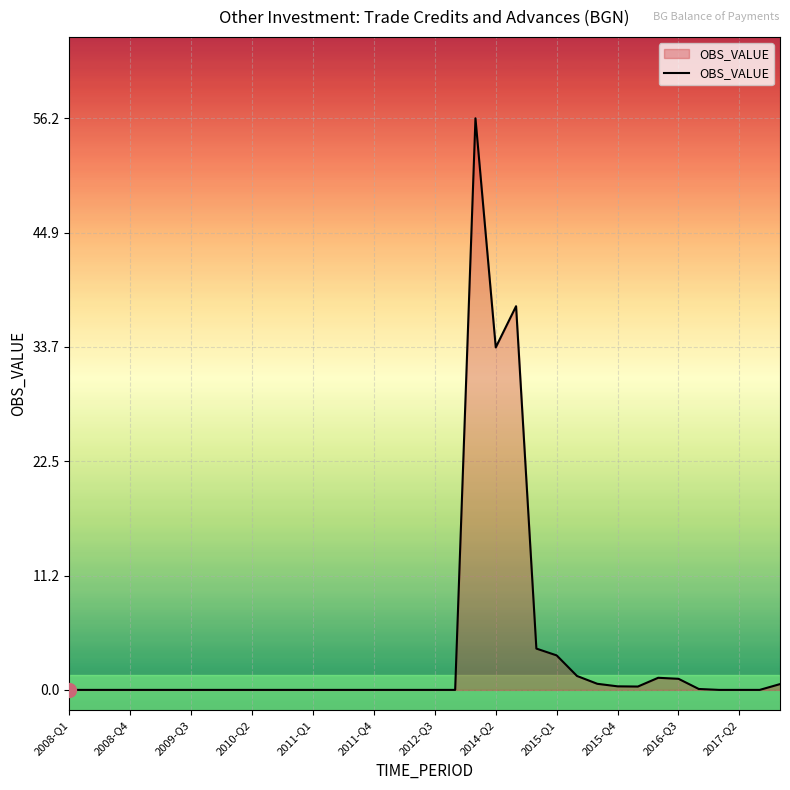

What is the greatest value displayed?

56.2